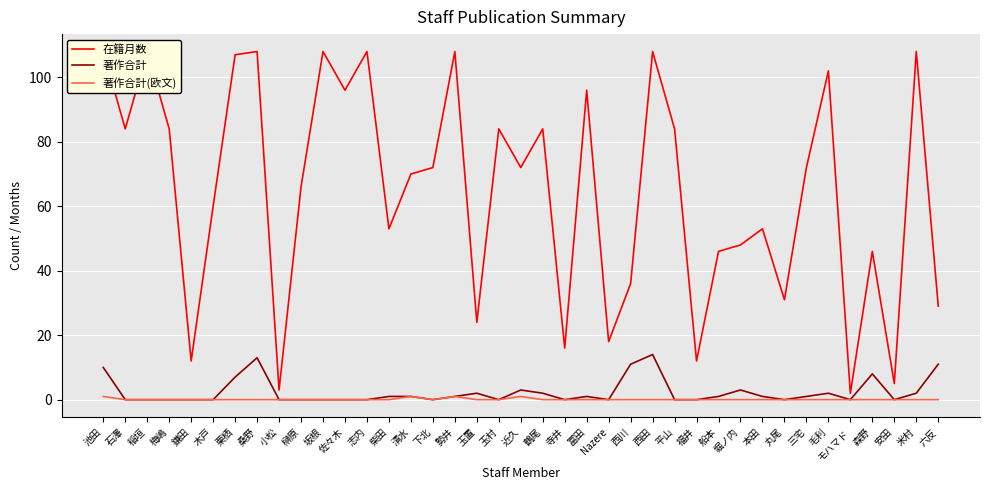

What is the label of the 34th point from the left?

毛利